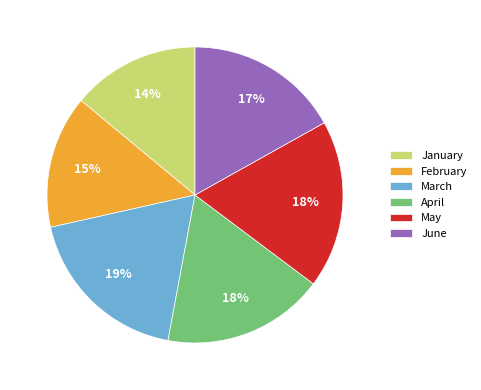

Which has a higher value, May or June?

May